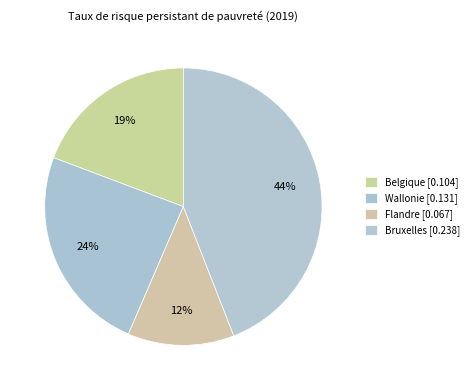

The Belgique slice represents 19% of the pie. True or false?

True